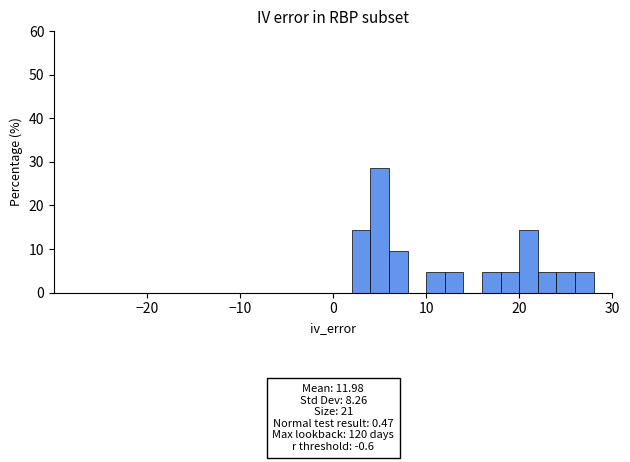

Around what value on the x-axis is the tallest bar? Give the approximate position of its centre, as read against the axis.

5